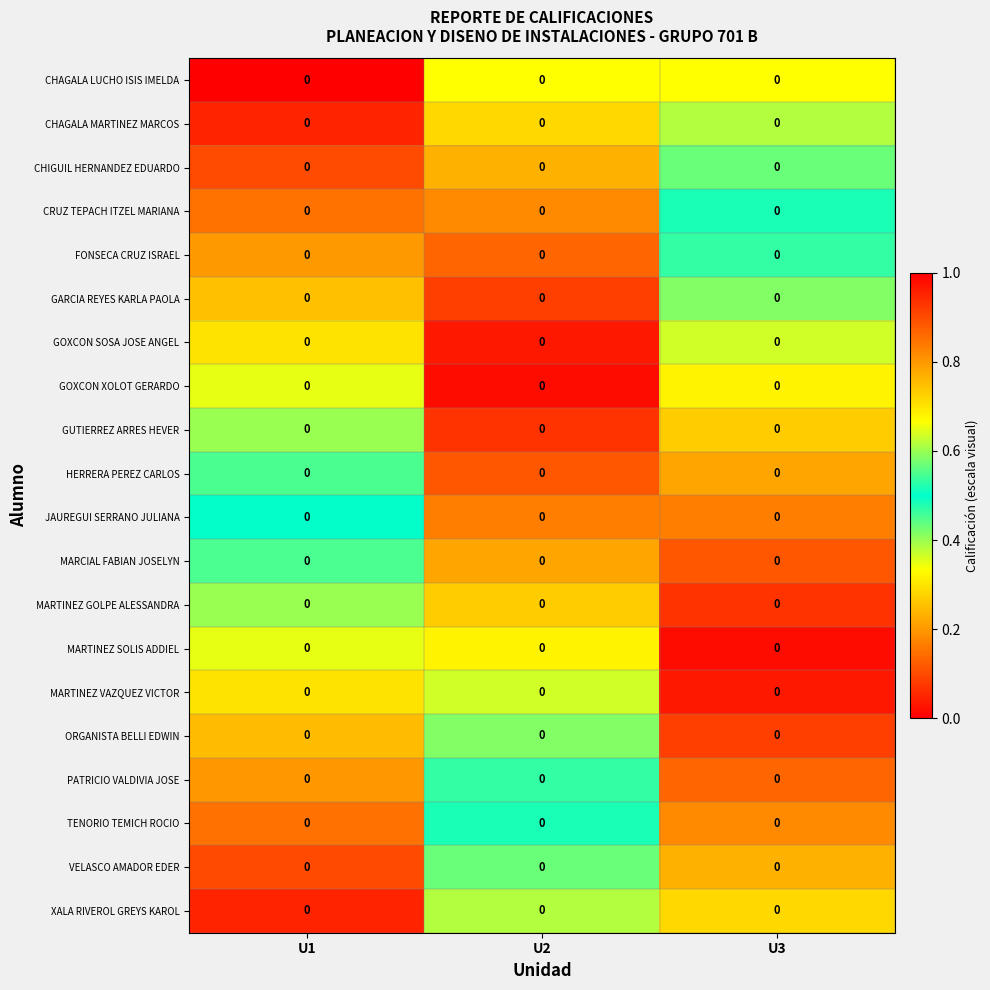

Which label corresponds to the smallest value in the chart?

U1